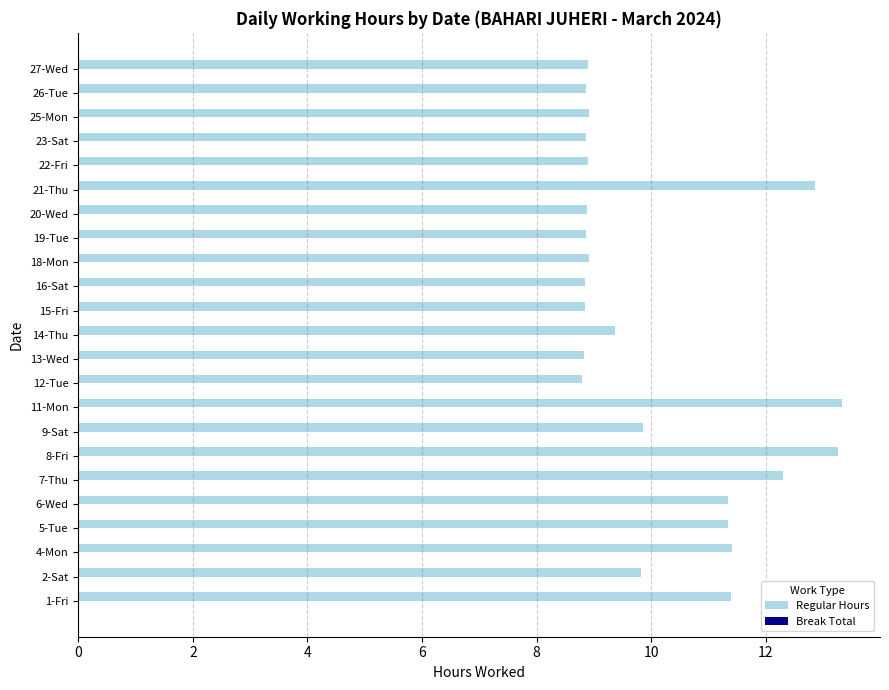

Count the number of categories in the chart.

23